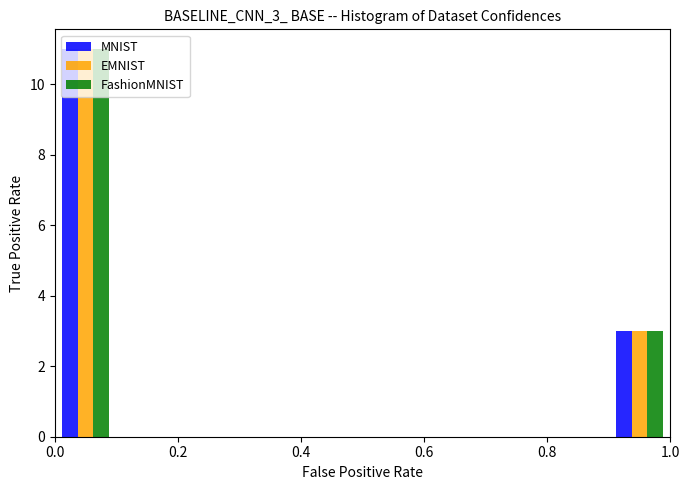

What is the height of the MNIST bar covering 0.0 to 0.1 on the x-axis? The values are not printed on the chart, so give them approximately, as read against the axis.

11